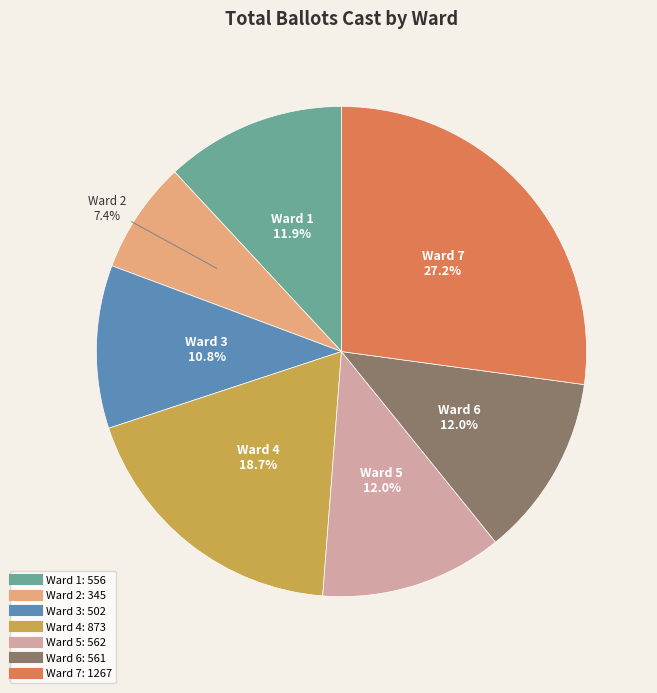

What percentage is the Ward 7 slice, to the nearest percent?

27%